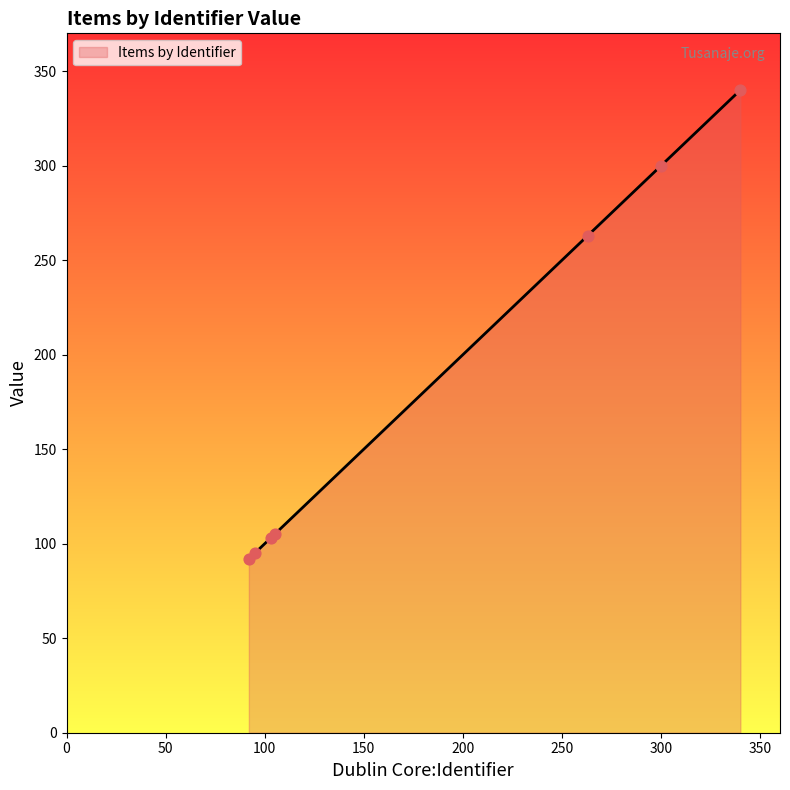

True or false: there are more than 1 points higher than both neighbors.

False